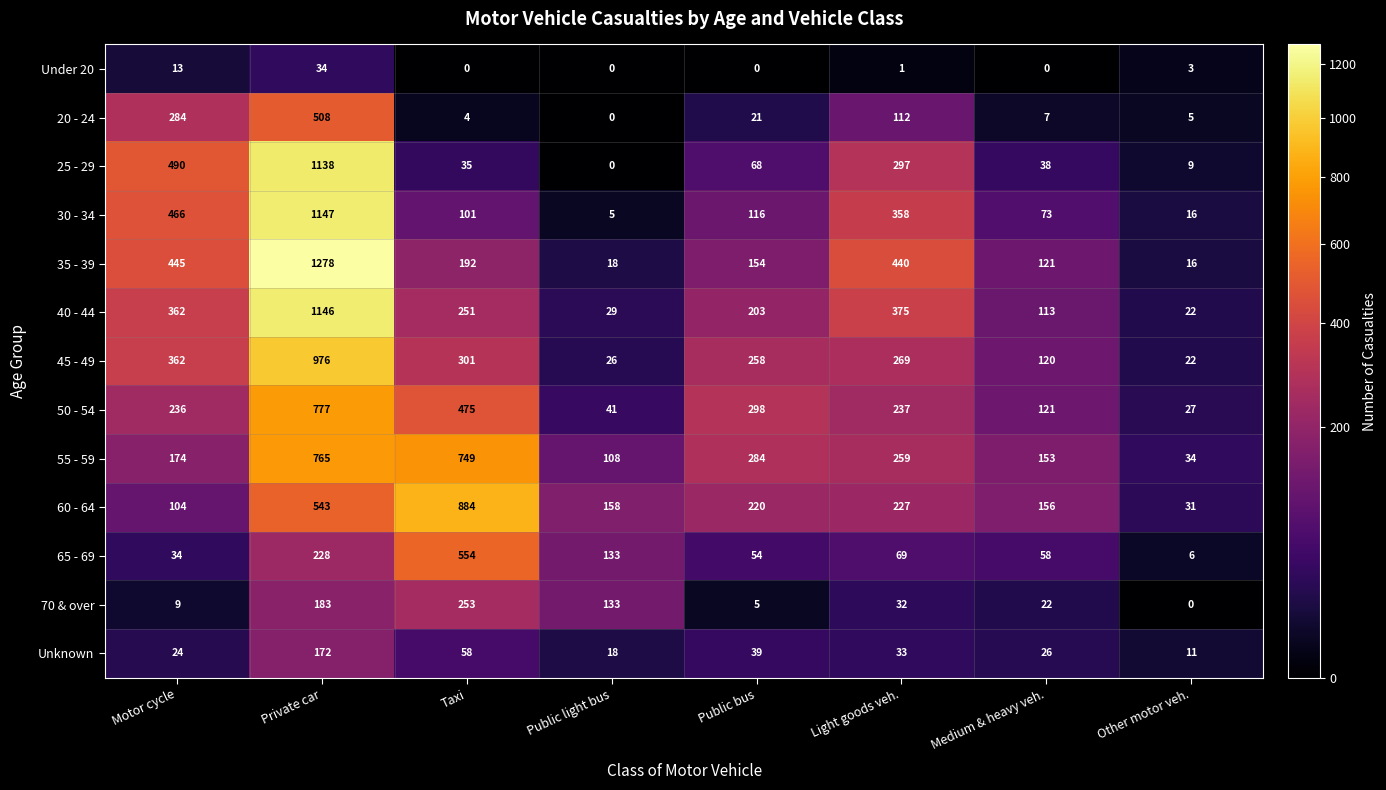

Count the number of data series in this chart.

13